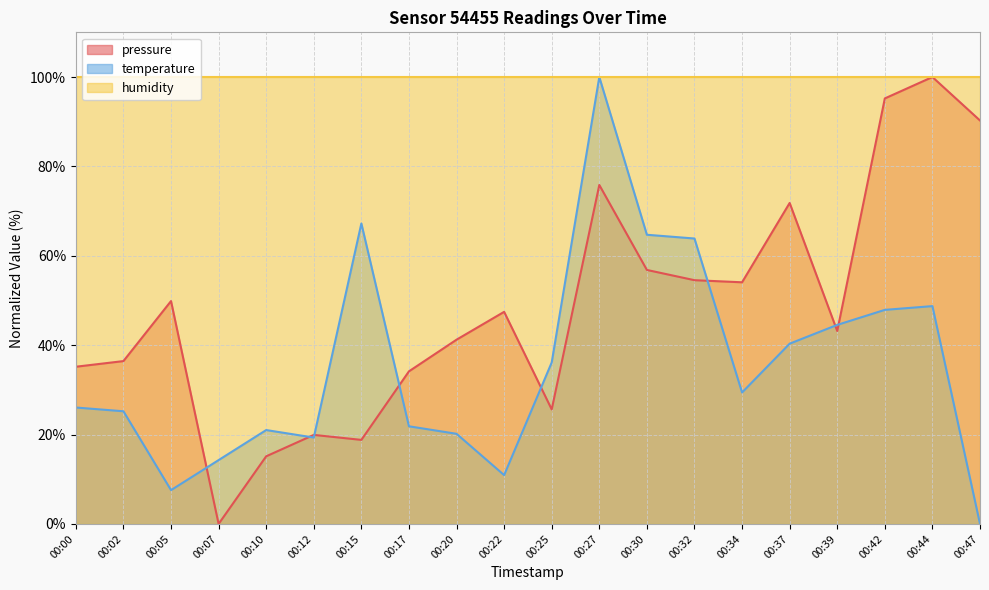

Rank the series by their average value, from lowest to highest.

temperature, pressure, humidity